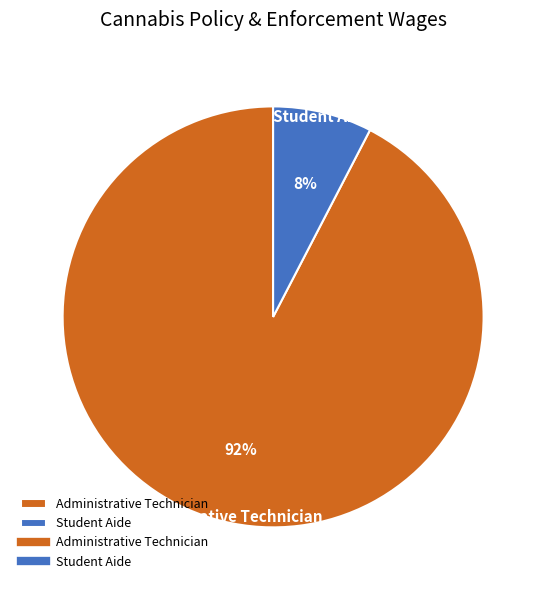

Which category has the smallest portion of the pie?

Student Aide